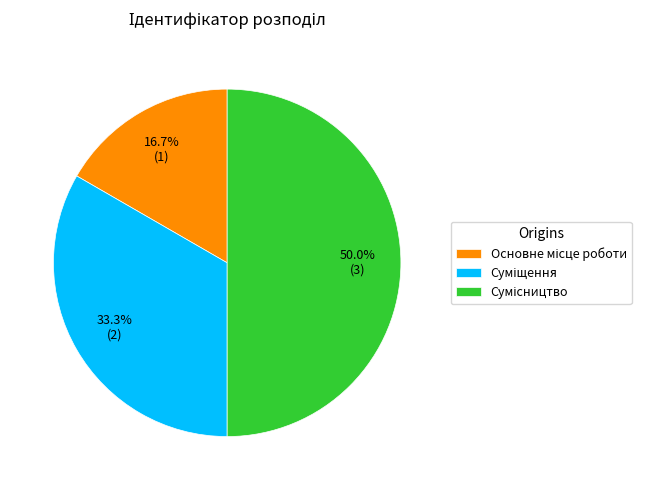

What is the largest slice in the pie chart?

Сумісництво